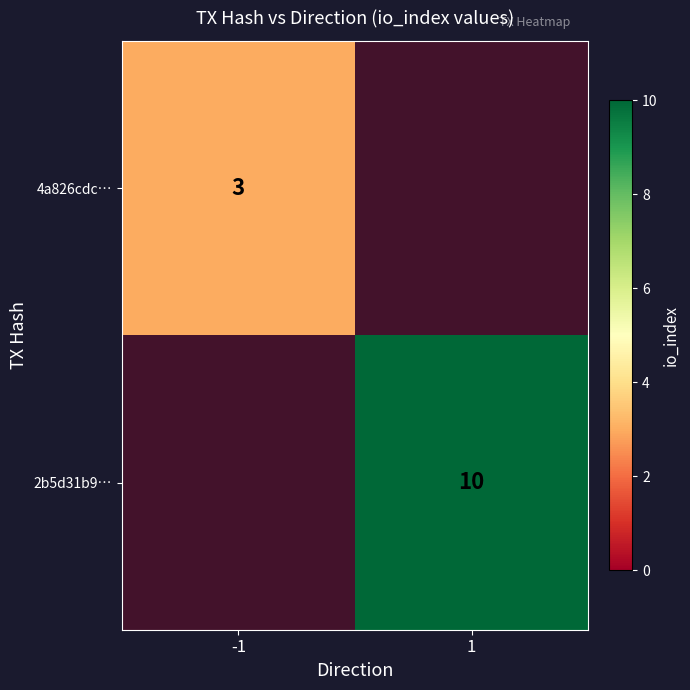

The 4a826cdc… series shows 3 at -1. True or false?

True